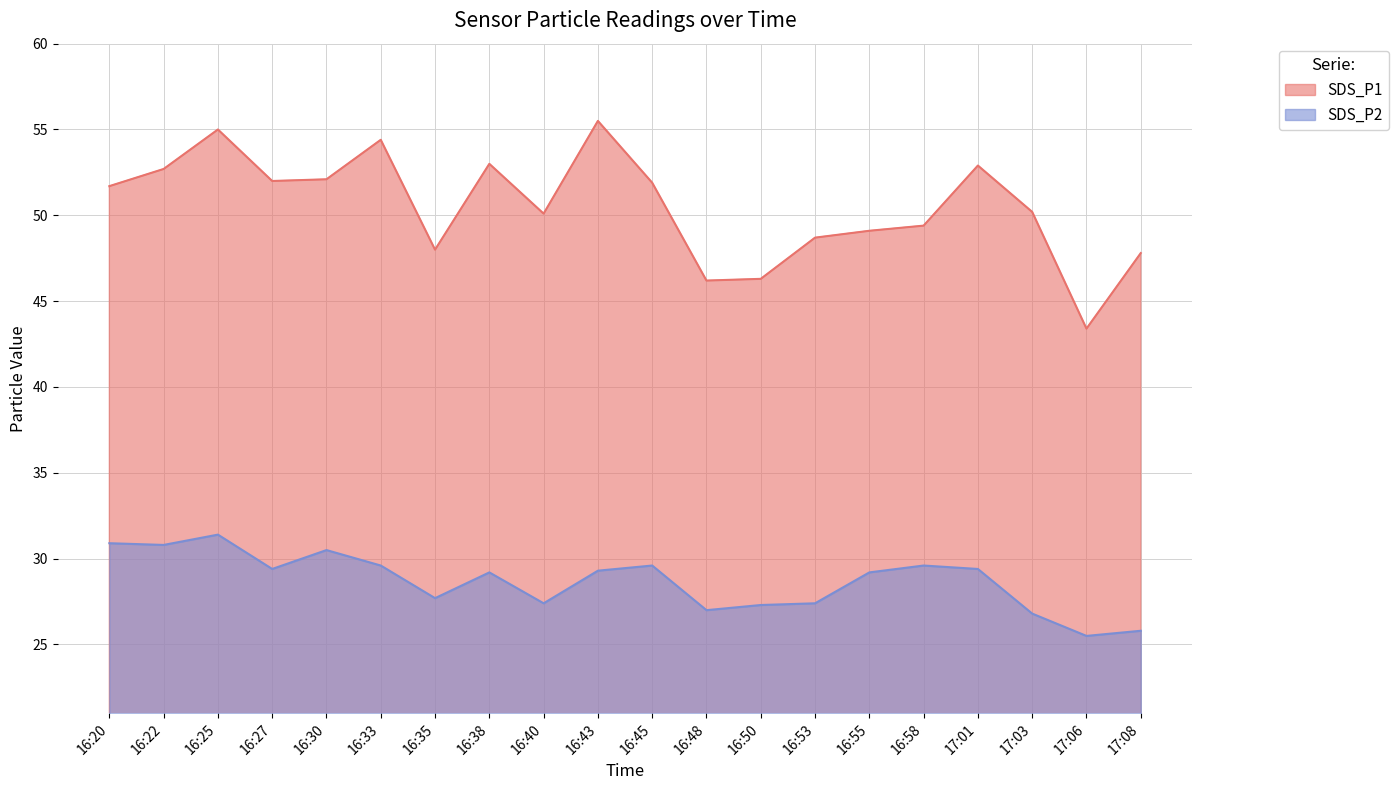

Rank the series at 16:43 from lowest to highest value.

SDS_P2, SDS_P1